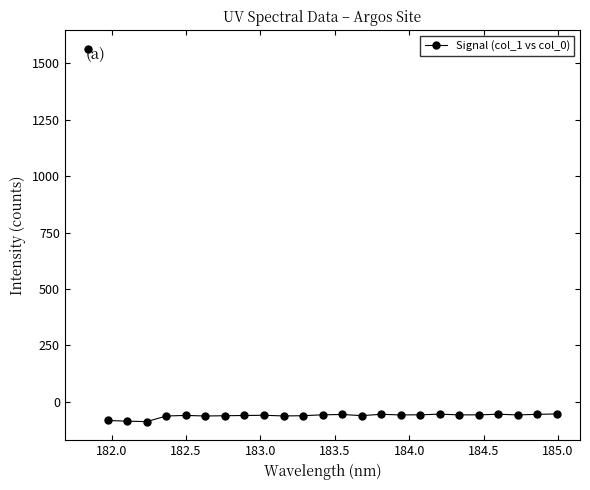

True or false: the data has more than 0 interior local peaks.

True